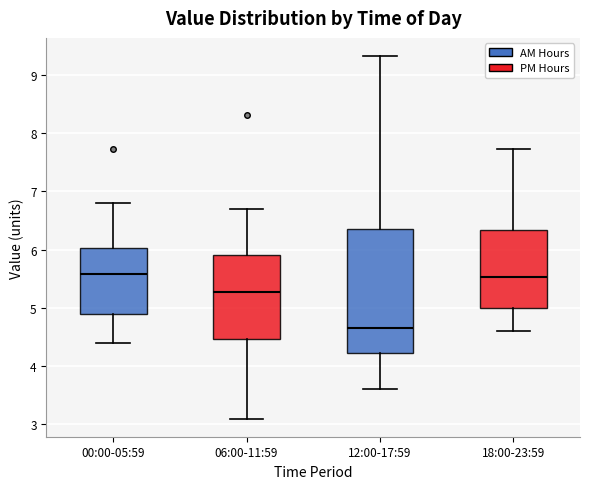

Comparing the boxes themselves (not the whiskers), which one is the tallest?

12:00-17:59